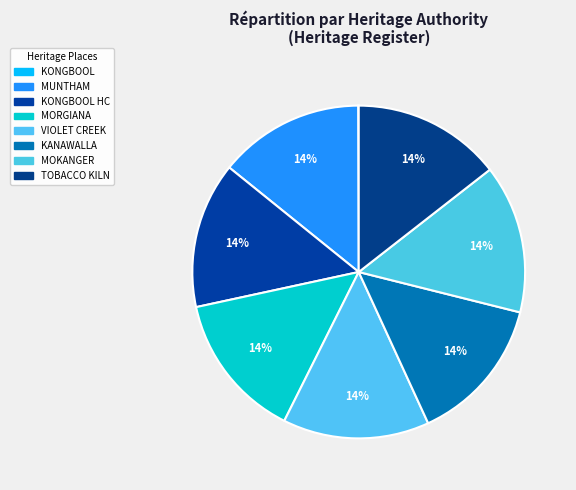

Rank the categories by value from highest to lowest.

TOBACCO KILN (FORMER), MOKANGER HOMESTEAD COMPLEX, KANAWALLA HOMESTEAD COMPLEX, VIOLET CREEK HOMESTEAD COMPLEX, MORGIANA HOMESTEAD COMPLEX, KONGBOOL HOMESTEAD COMPLEX, MUNTHAM HOMESTEAD COMPLEX, KONGBOOL